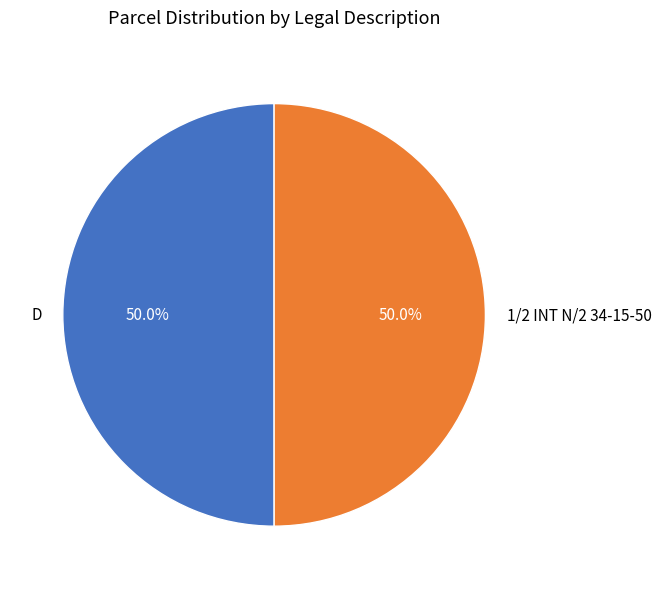

To the nearest percent, what percentage of the pie is D?

50%